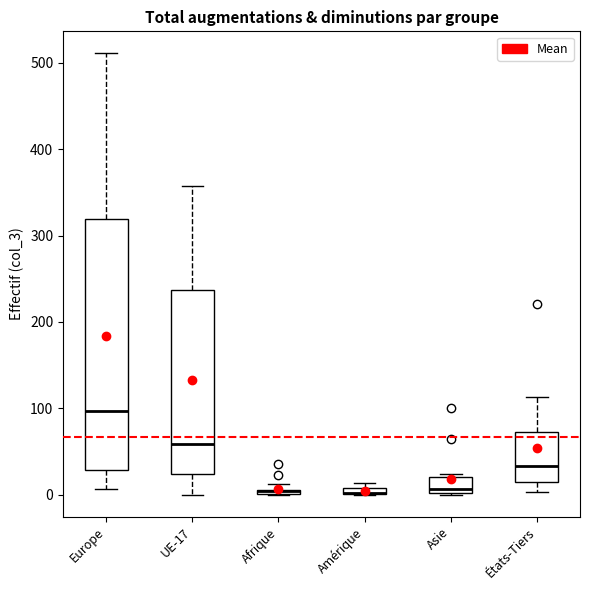

Where does the median line of the box for Europe sit on the y-axis? The values are not printed on the chart, so give them approximately, as read against the axis.

100